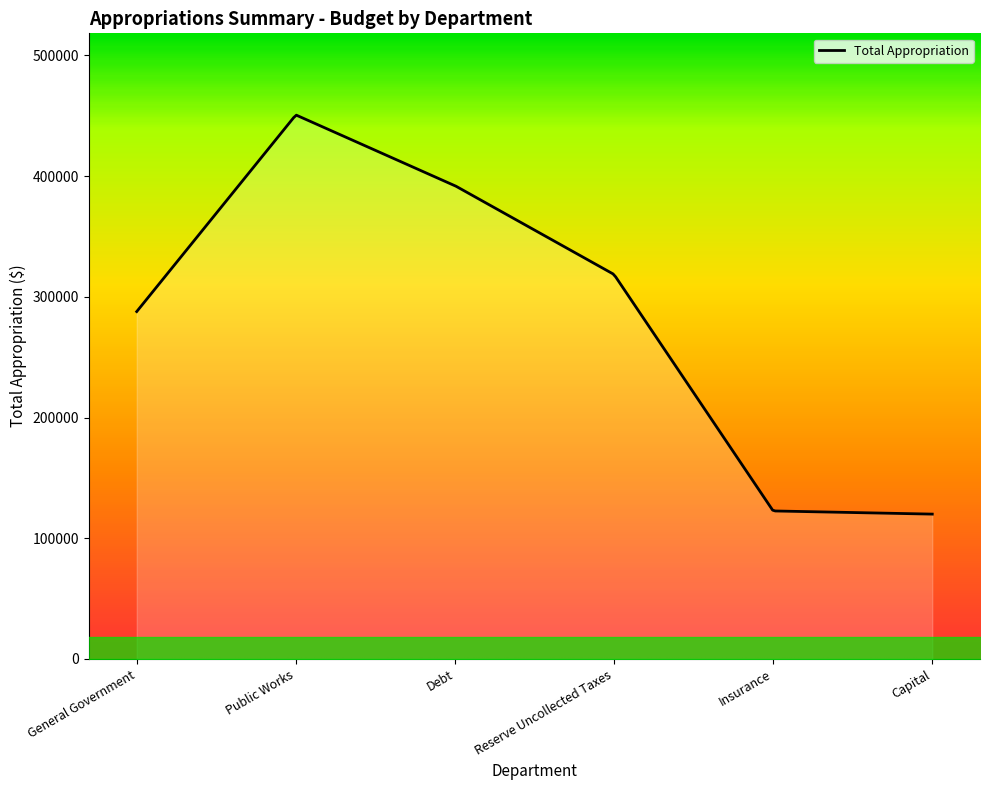

Does the chart have visible grid lines?

No